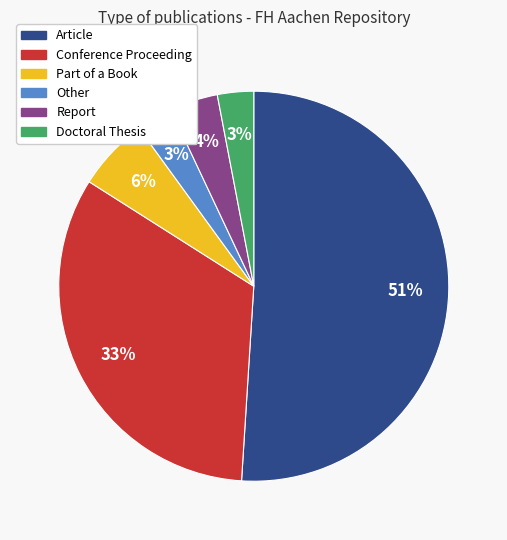

Count the number of slices in the pie.

6